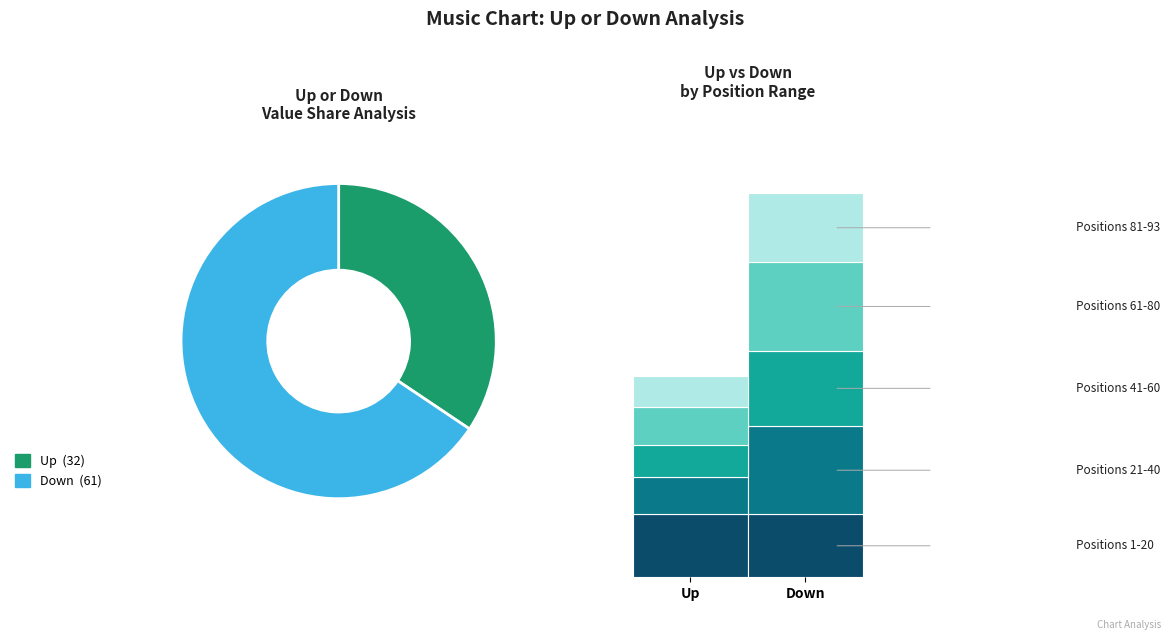

Which category accounts for the majority?

down